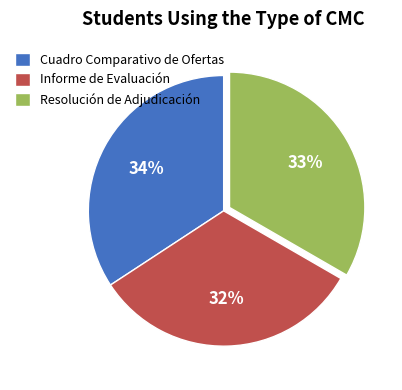

Rank the categories by value from highest to lowest.

Cuadro Comparativo de Ofertas, Resolución de Adjudicación, Informe de Evaluación